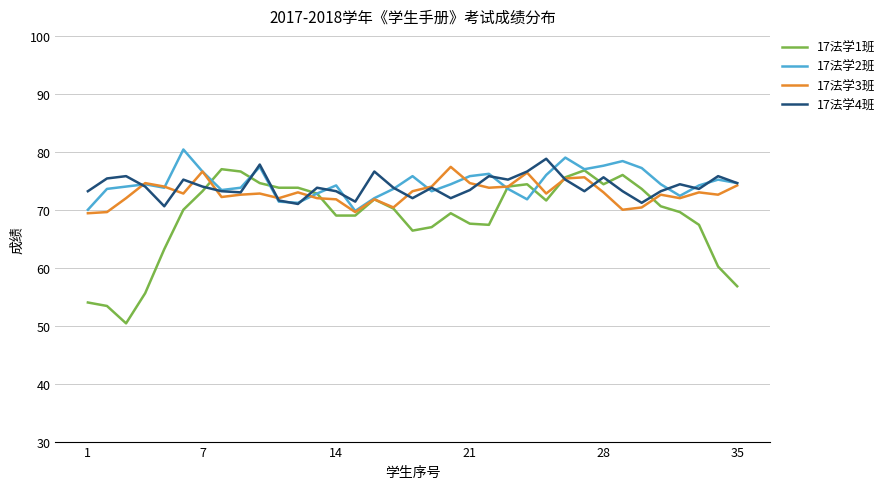

What is the maximum value for 17法学1班?

77.0